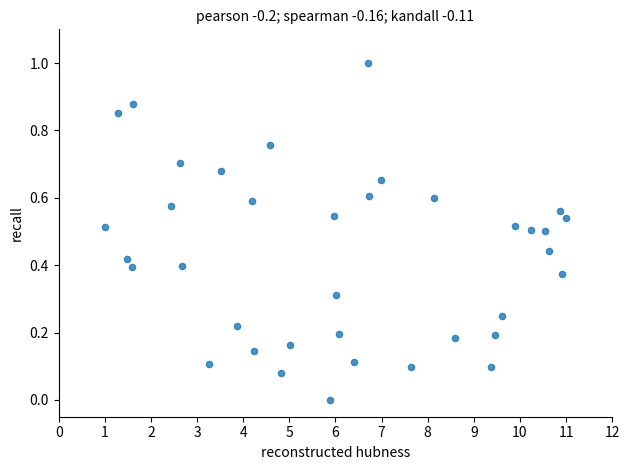

What is the range of X values (max minus min)?

10.0